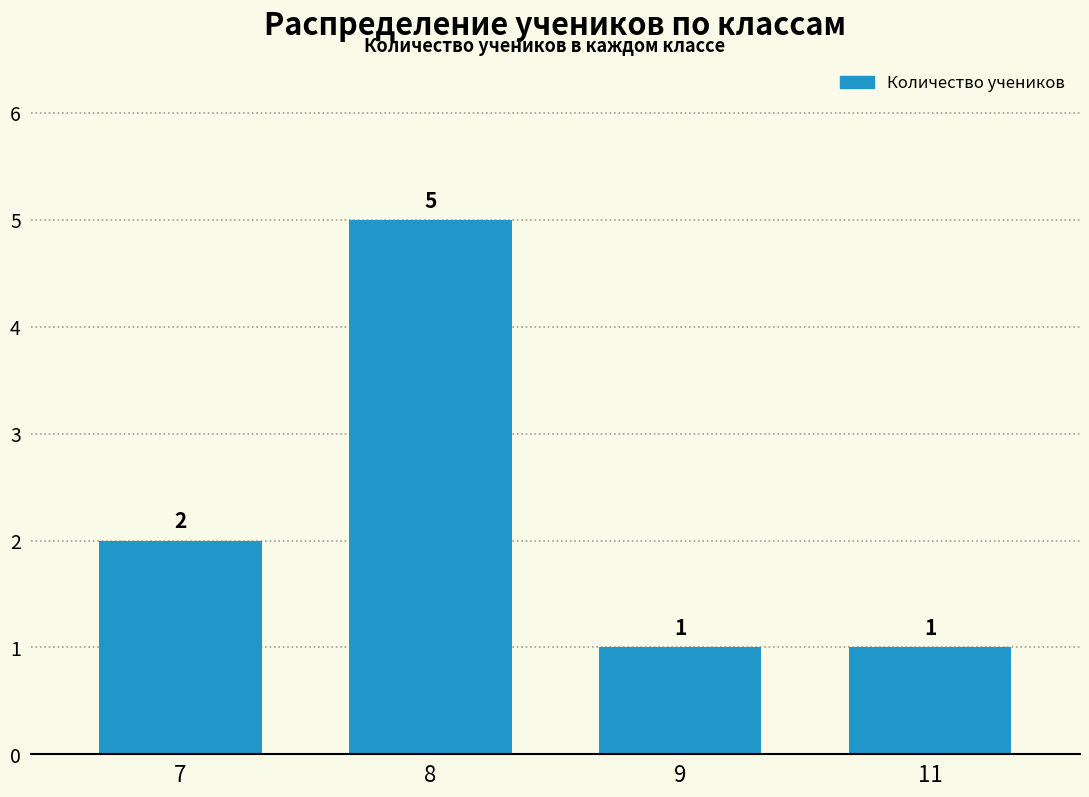

How many values are below 2?

2